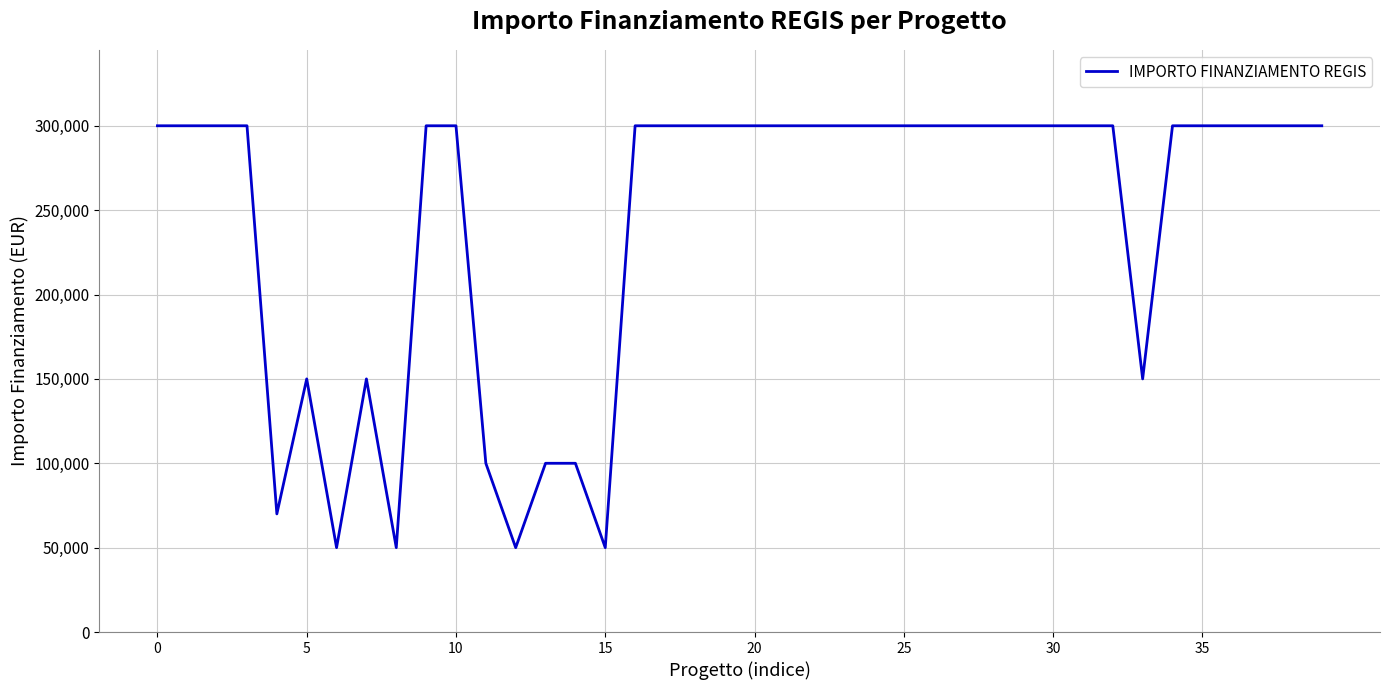

Reading left to right, list all the values displayed in this chart.

300000	300000	300000	300000	70000	150000	50000	150000	50000	300000	300000	100000	50000	100000	100000	50000	300000	300000	300000	300000	300000	300000	300000	300000	300000	300000	300000	300000	300000	300000	300000	300000	300000	150000	300000	300000	300000	300000	300000	300000